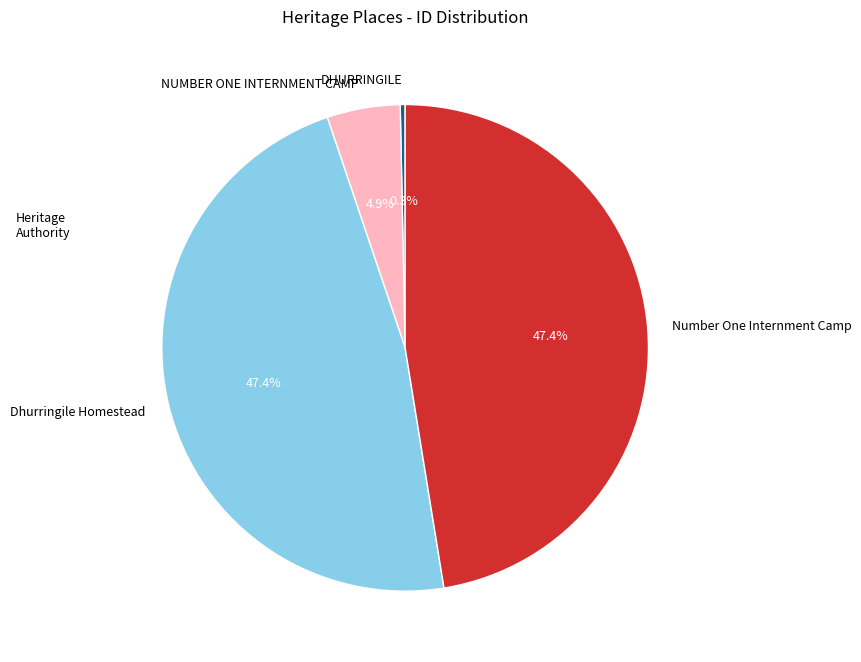

To the nearest percent, what is the average slice percentage?

25%